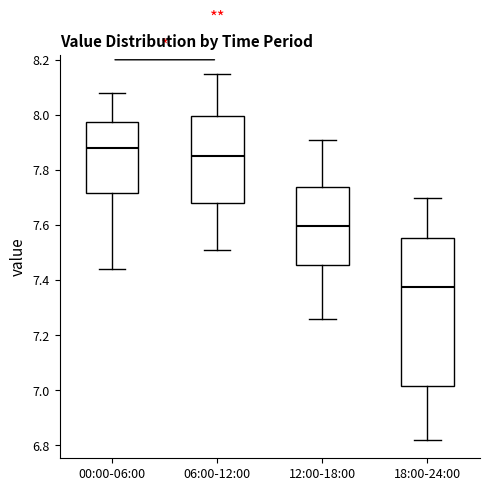

Comparing the boxes themselves (not the whiskers), which one is the tallest?

18:00-24:00